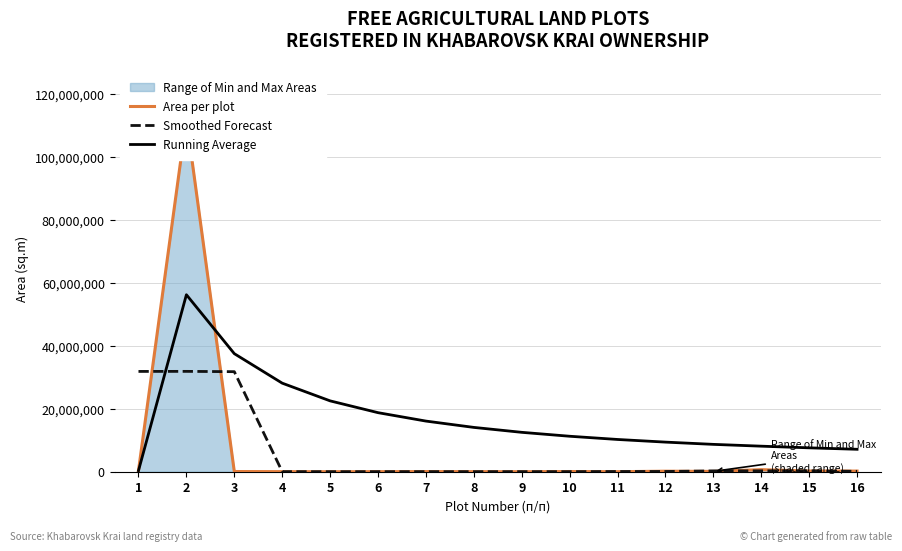

What is the maximum value shown in the chart?

112008491.0